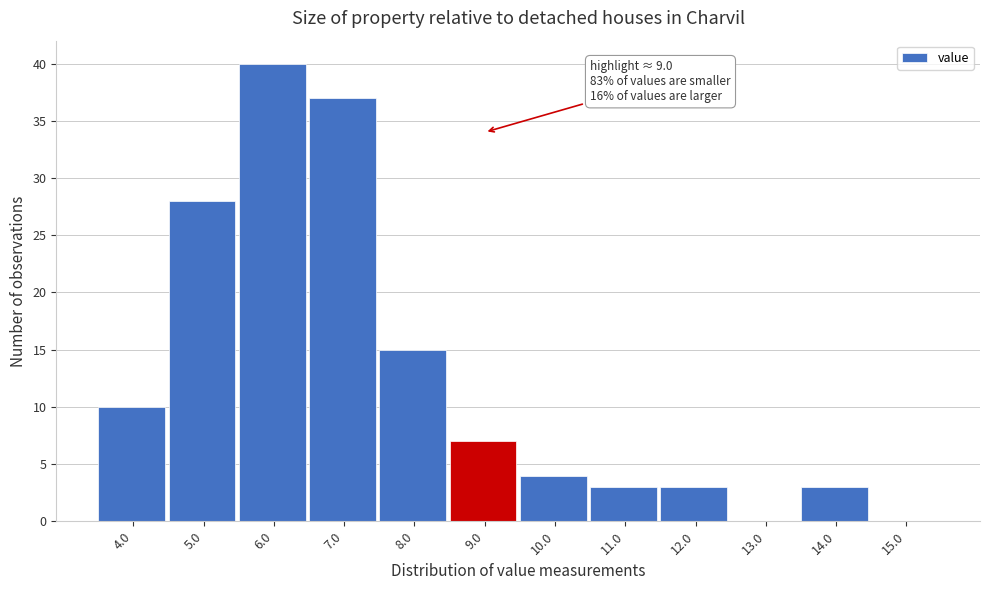

Reading right to left, what are all the values shown in this chart?

15.0=0	14.0=3	13.0=0	12.0=3	11.0=3	10.0=4	9.0=7	8.0=15	7.0=37	6.0=40	5.0=28	4.0=10